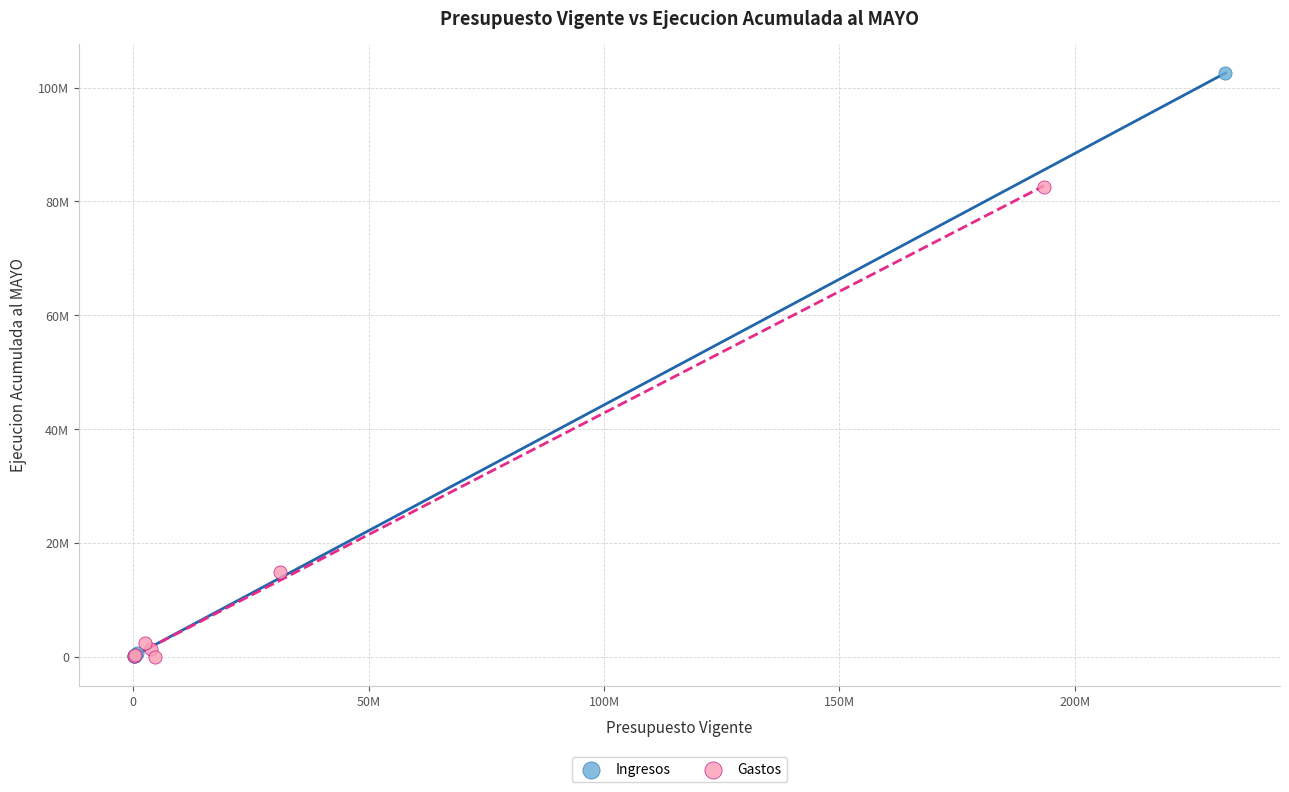

What are all the series names shown in the legend?

Ingresos, Gastos